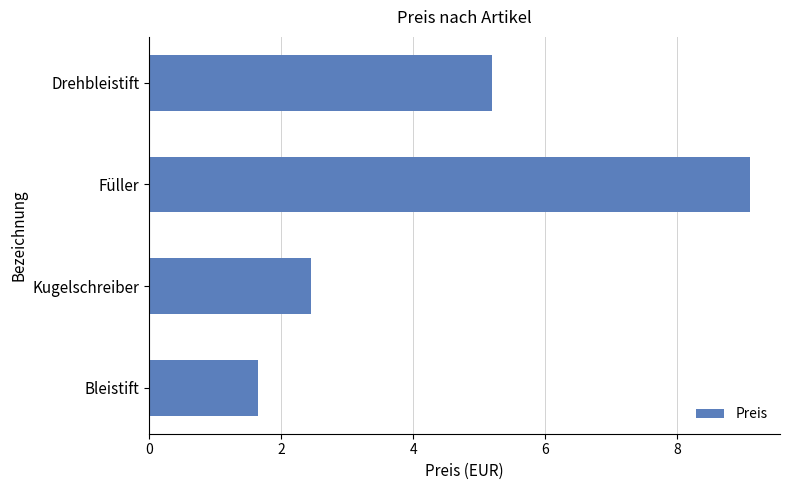

The value at Füller is 2.5. True or false?

False